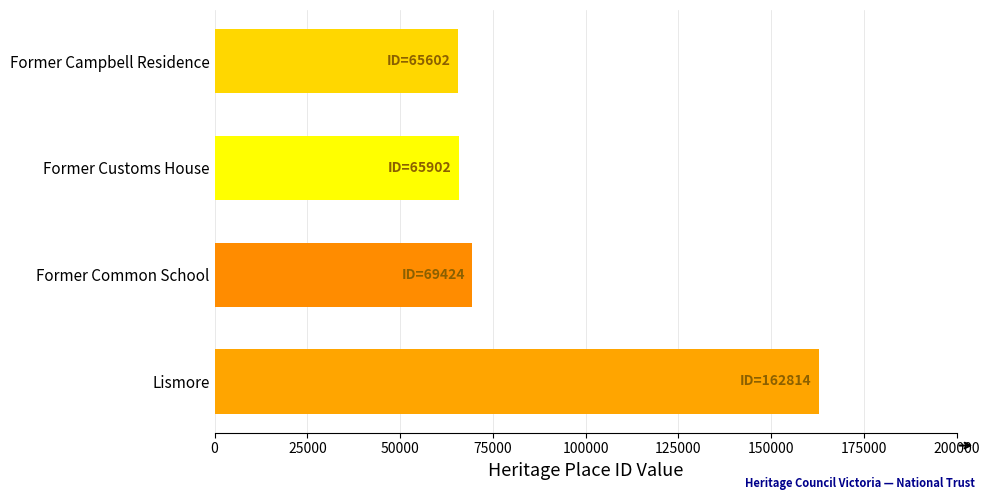

How many data points are less than 69424?

2